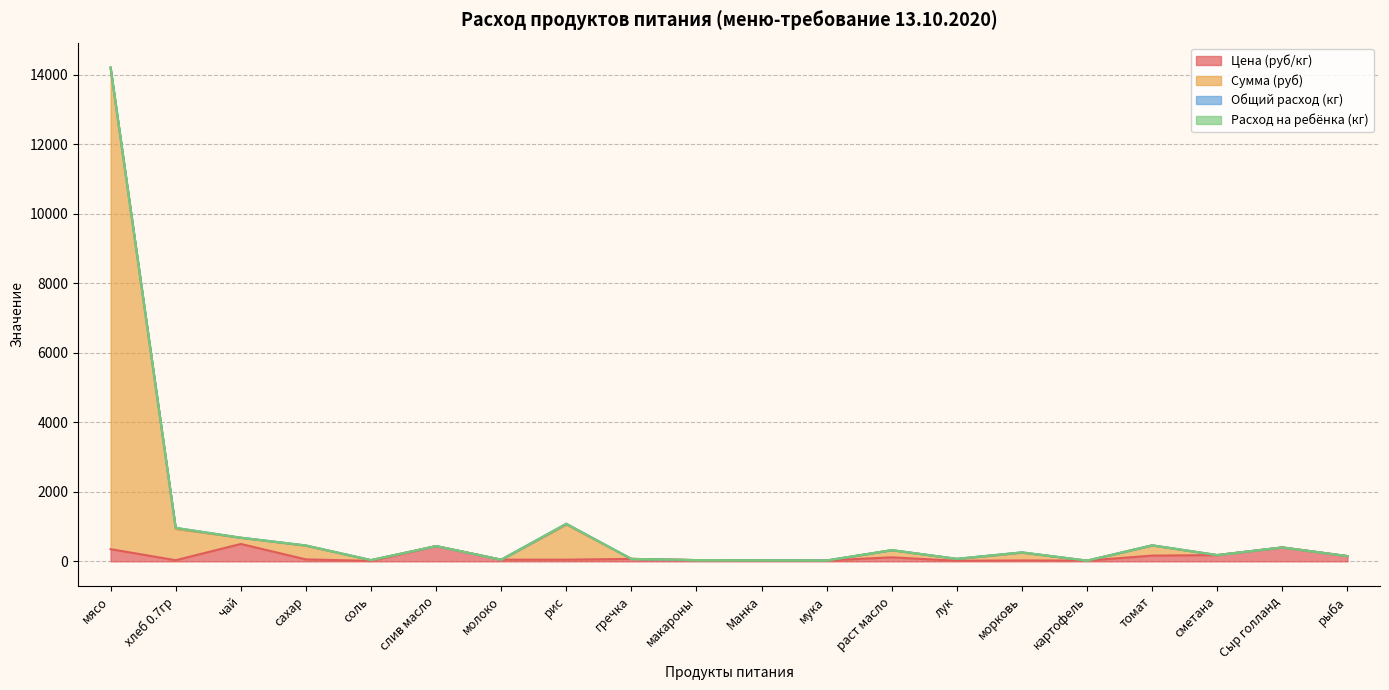

What is the maximum value for Цена (руб/кг)?

500.0